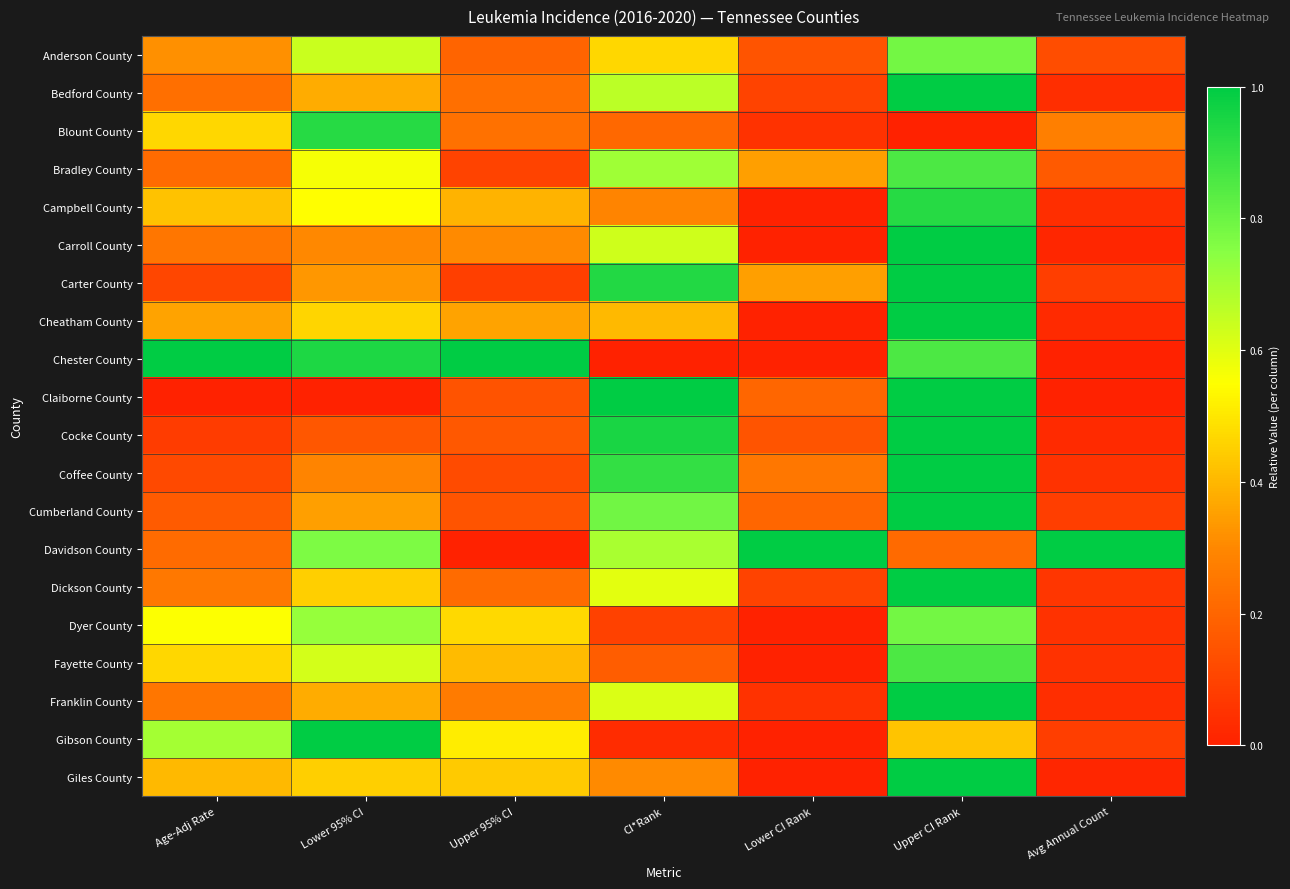

At Age-Adj Rate, list the series in order from smallest to largest.

Claiborne County, Cocke County, Carter County, Coffee County, Cumberland County, Bradley County, Davidson County, Bedford County, Carroll County, Franklin County, Dickson County, Anderson County, Cheatham County, Giles County, Campbell County, Blount County, Fayette County, Dyer County, Gibson County, Chester County